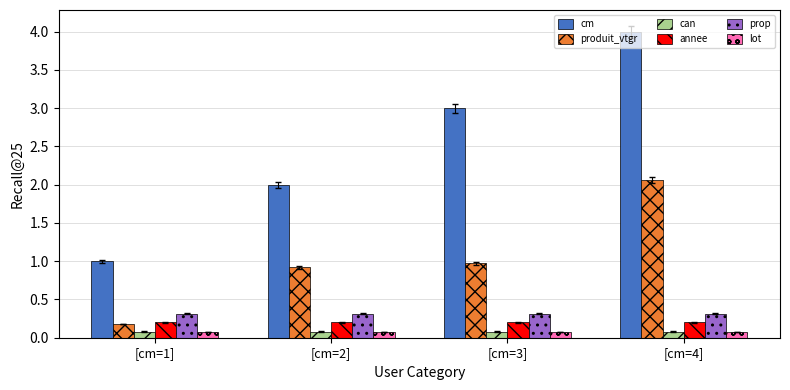

Which label corresponds to the largest value in the chart?

[cm=4]